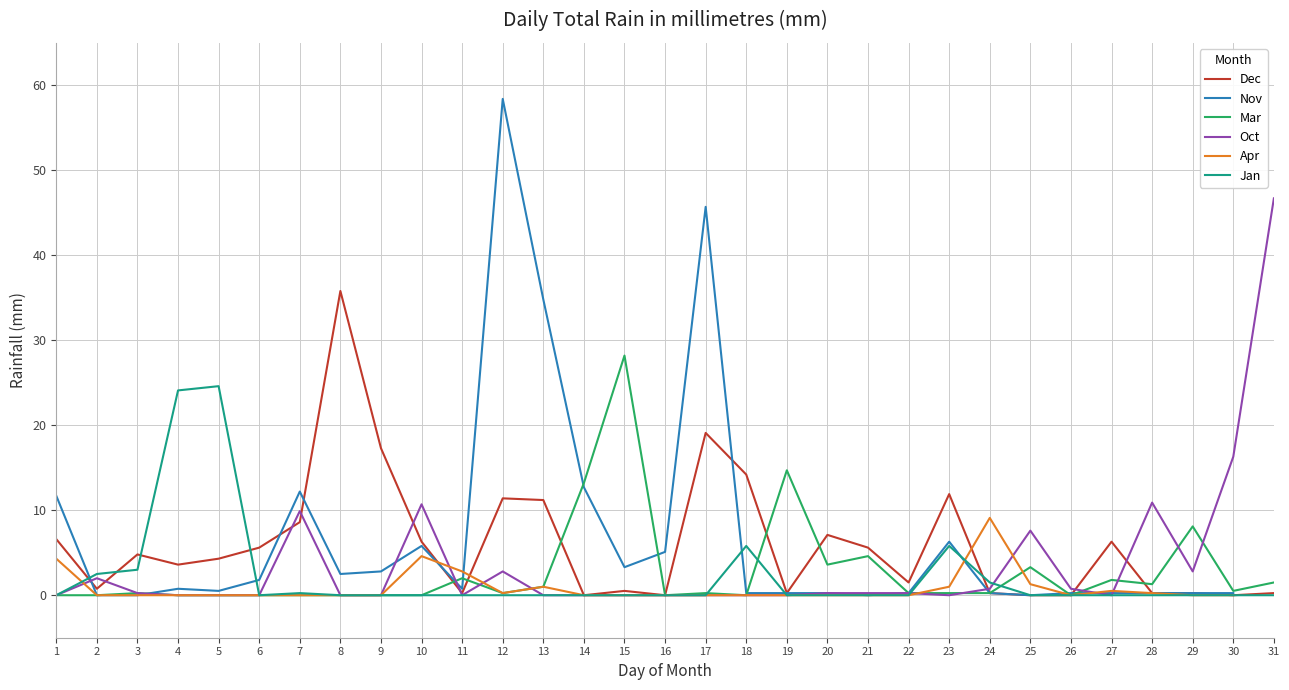

What is the difference between the maximum and second lowest values in the Jan series?

24.6